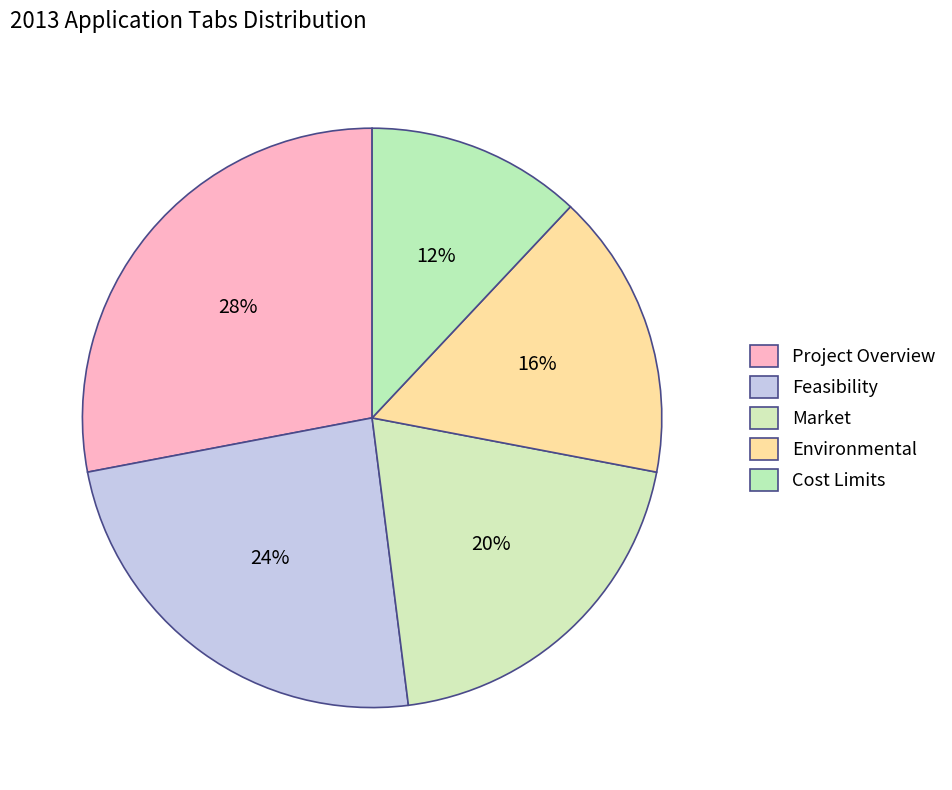

What is the smallest slice in the pie chart?

Cost Limits